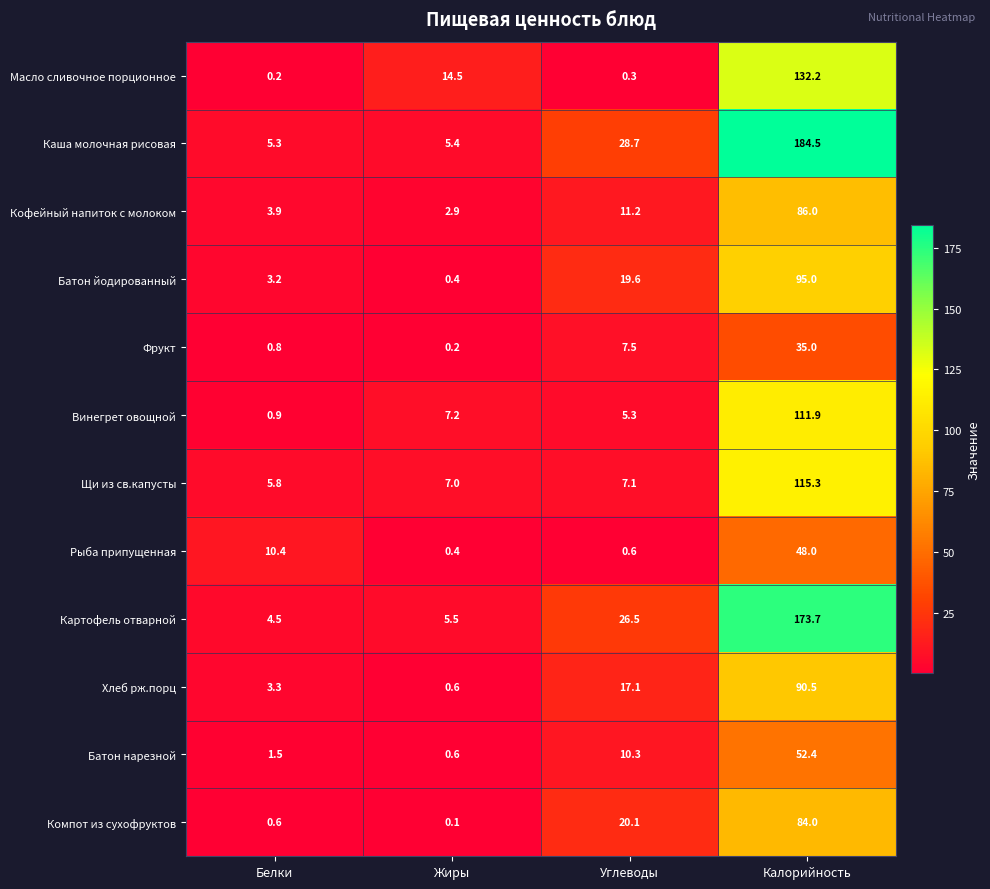

Count the number of data series in this chart.

12